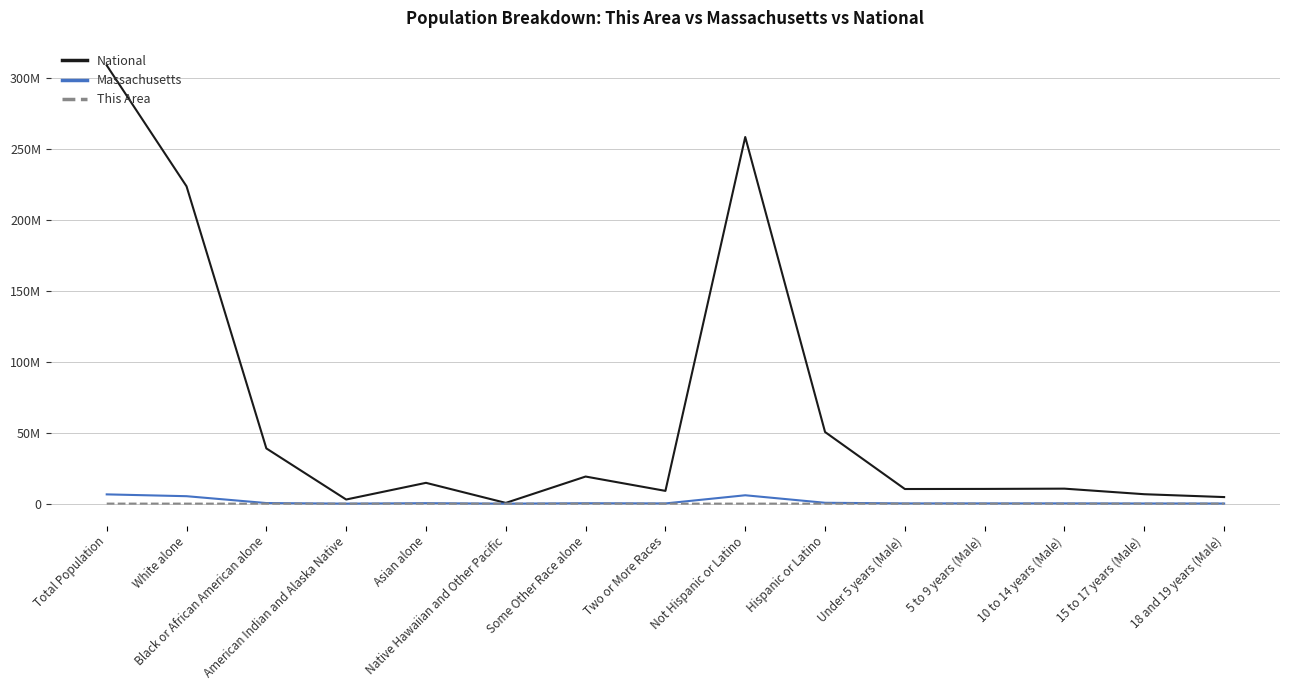

Which series changed the most between Not Hispanic or Latino and 10 to 14 years (Male)?

National